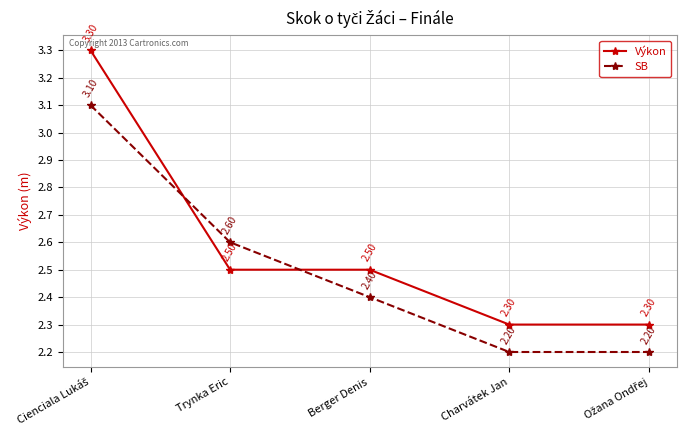

Reading left to right, what are all the values shown in this chart?

Výkon: 3.3	2.5	2.5	2.3	2.3
SB: 3.1	2.6	2.4	2.2	2.2